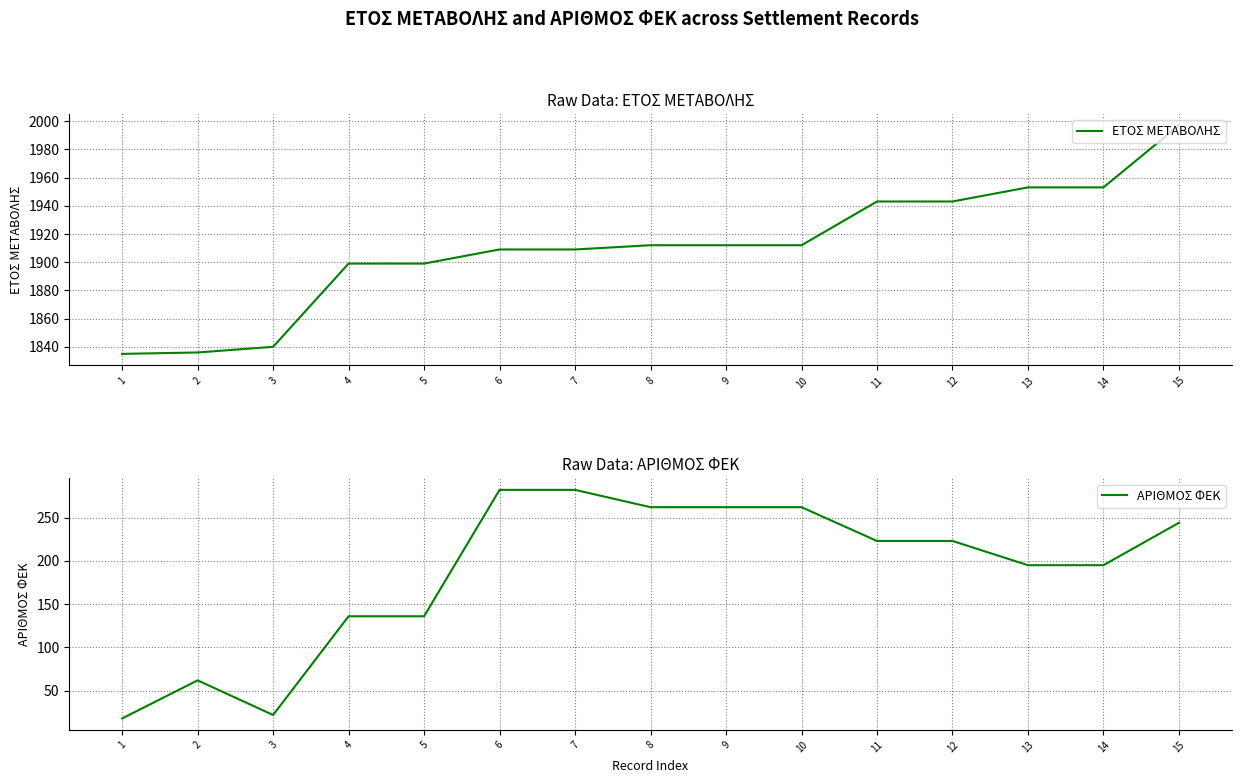

Reading left to right, what are all the values shown in this chart?

ΕΤΟΣ ΜΕΤΑΒΟΛΗΣ: 1835	1836	1840	1899	1899	1909	1909	1912	1912	1912	1943	1943	1953	1953	1997
ΑΡΙΘΜΟΣ ΦΕΚ: 18	62	22	136	136	282	282	262	262	262	223	223	195	195	244